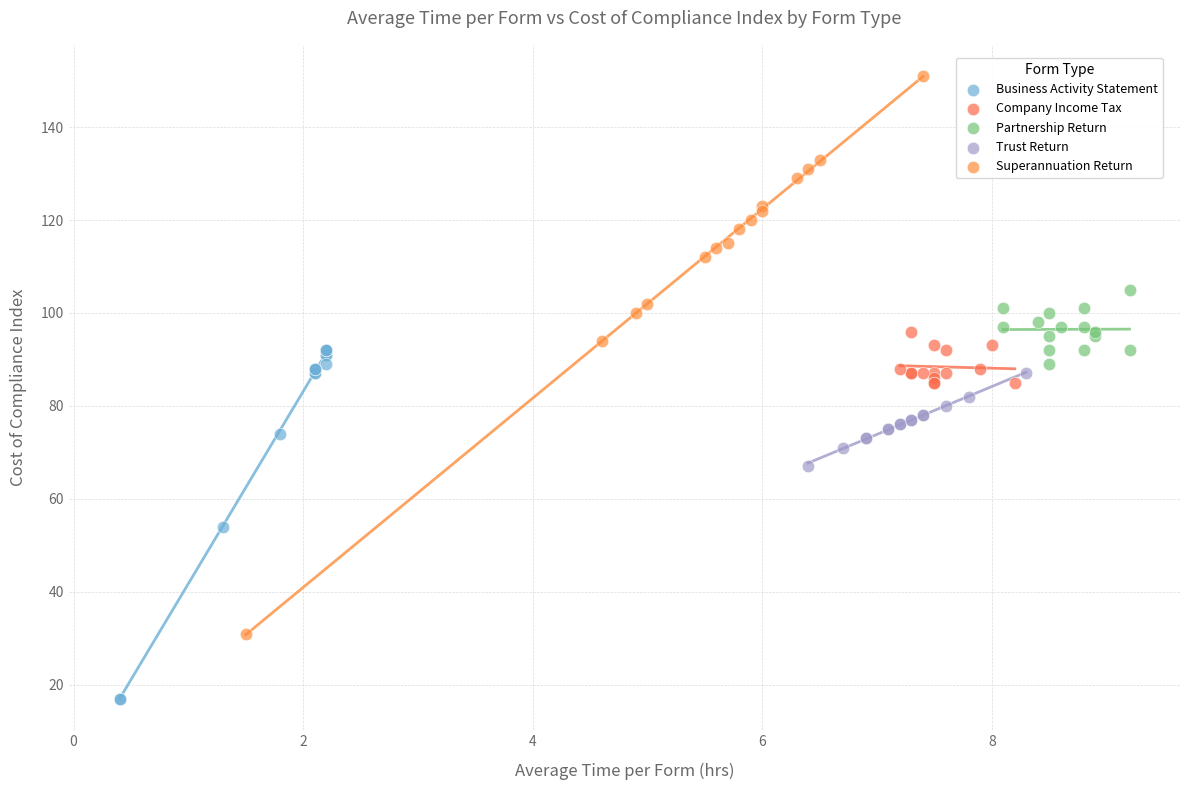

Which series reaches the maximum Y coordinate?

Superannuation Return